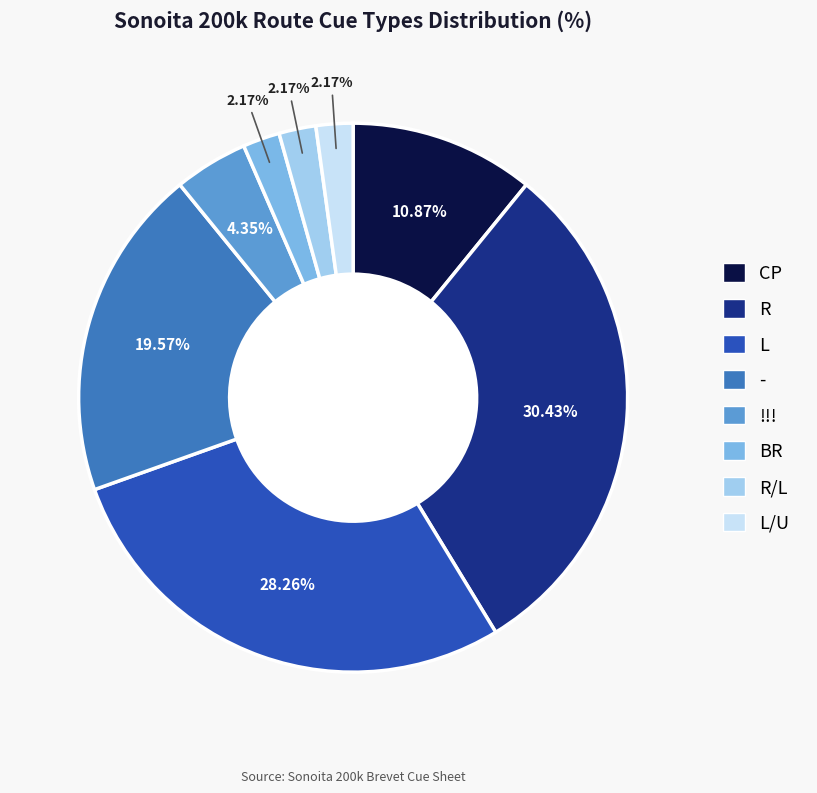

How many slices are in this pie chart?

8